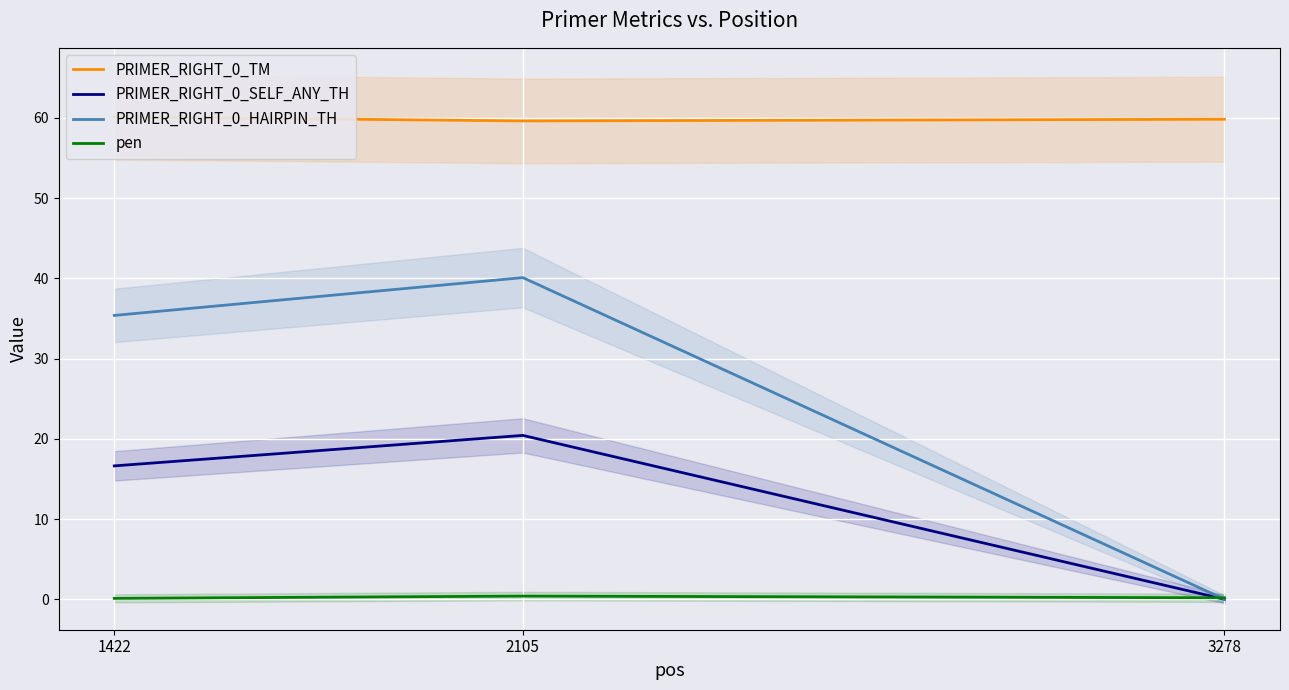

Which label corresponds to the smallest value in the chart?

3278